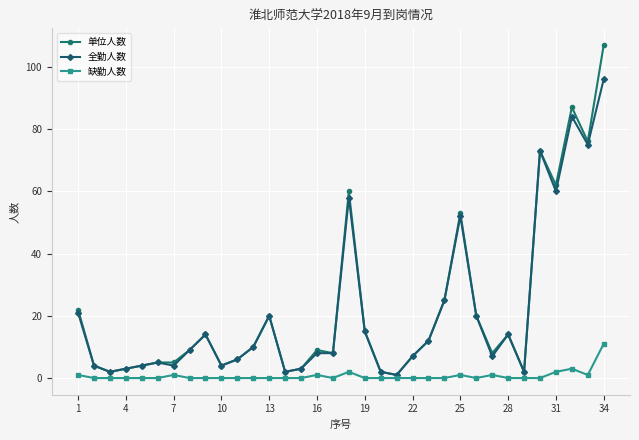

List the series in order of their peak value, highest first.

单位人数, 全勤人数, 缺勤人数